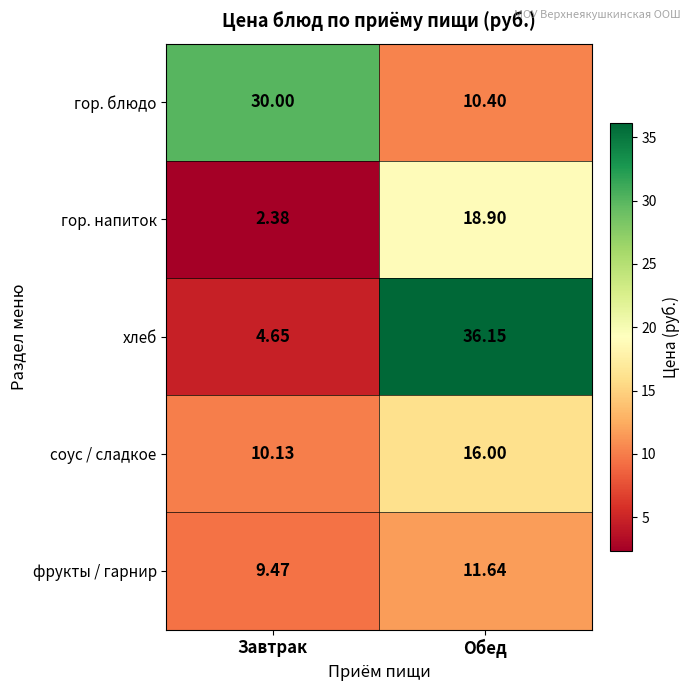

At which label does гор. напиток first exceed 18?

Обед